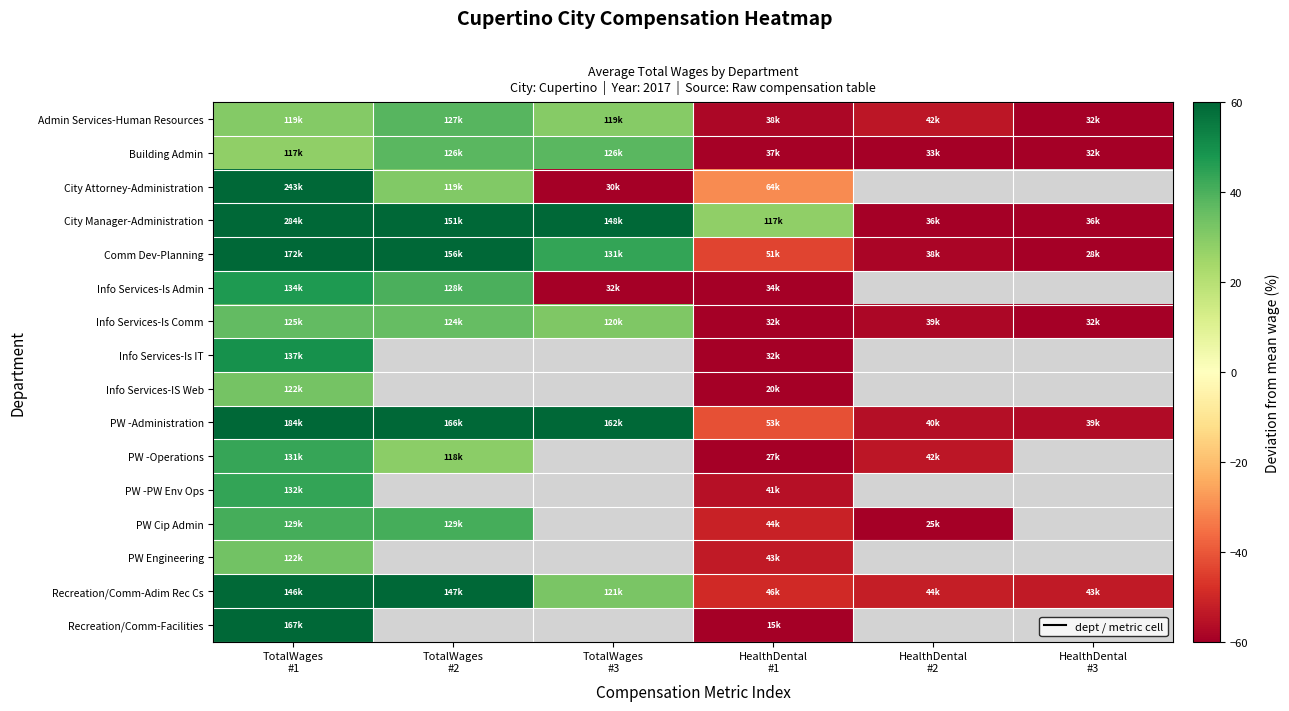

Which category has the lowest value in the Info Services-Is Admin series?

TotalWages #3